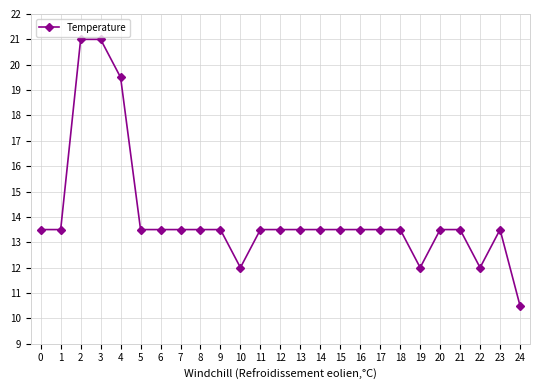

What is the value of the 3rd point from the left?

21.0